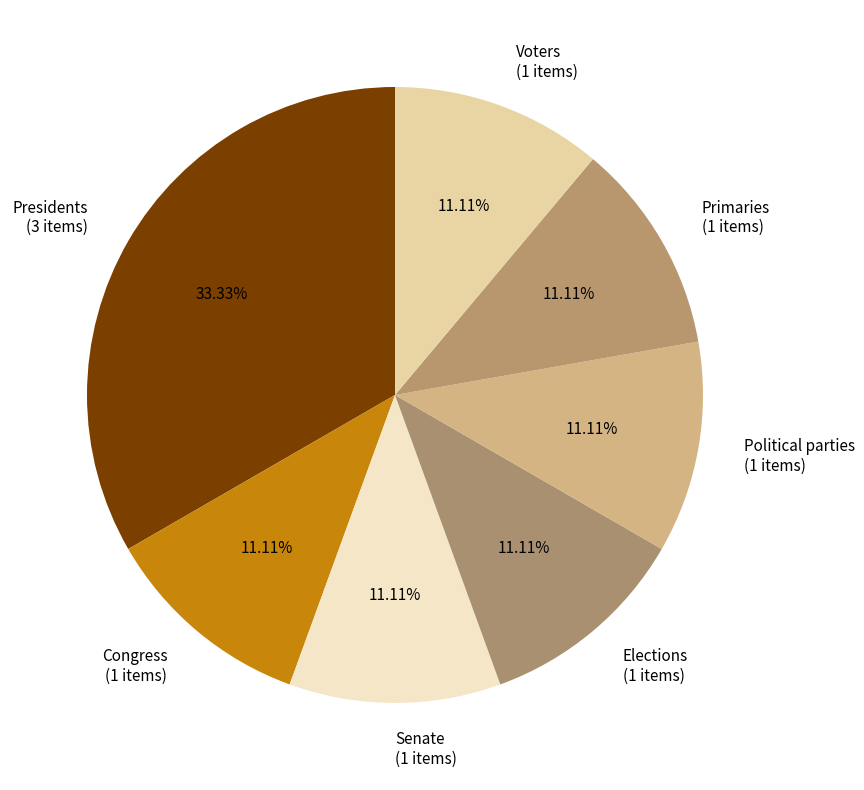

To the nearest percent, what is the average slice percentage?

14%